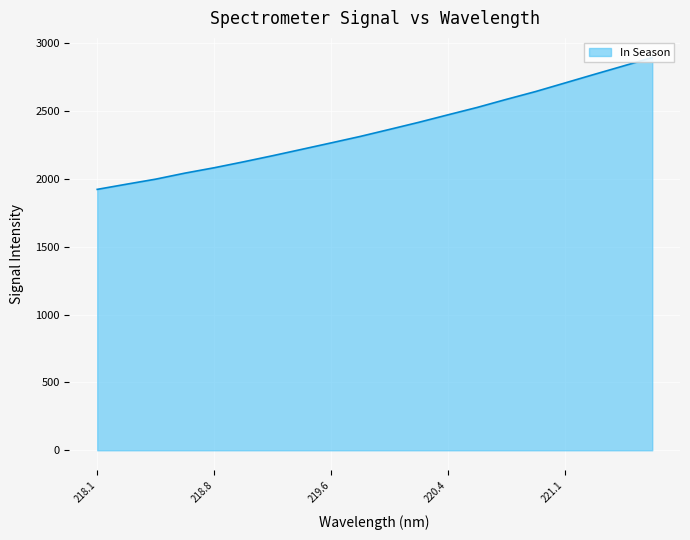

Approximately how many times larger is the value at 219.2067 compared to 218.0596?

1.1